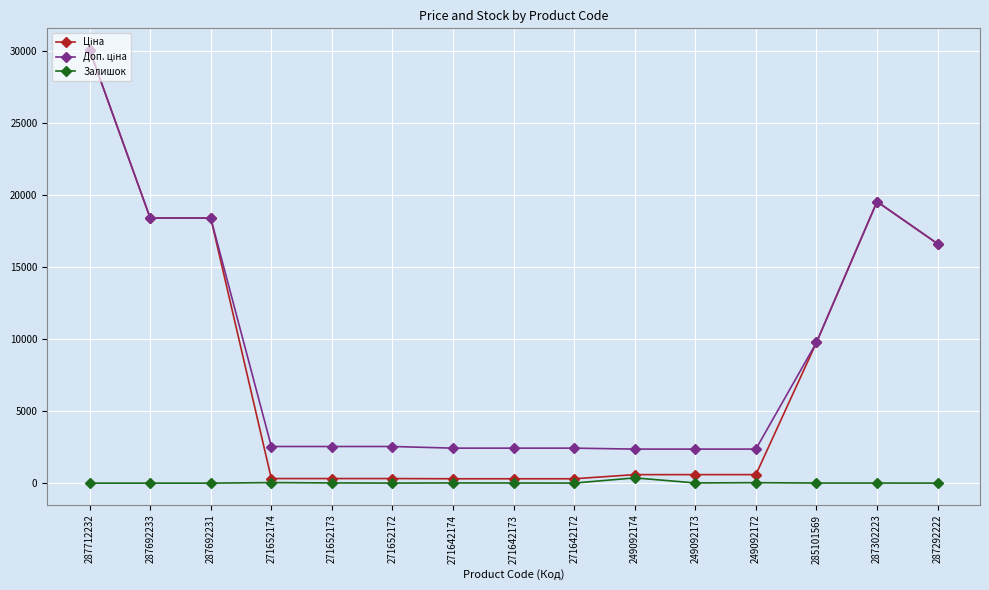

What is the maximum value shown in the chart?

30102.8